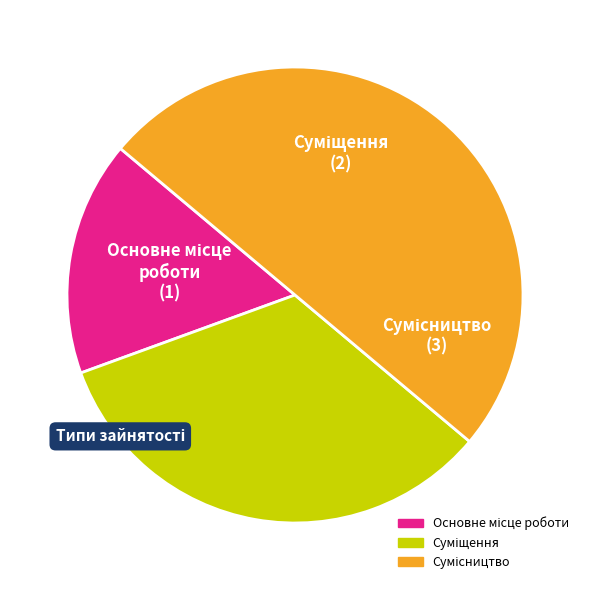

Count the number of slices in the pie.

3